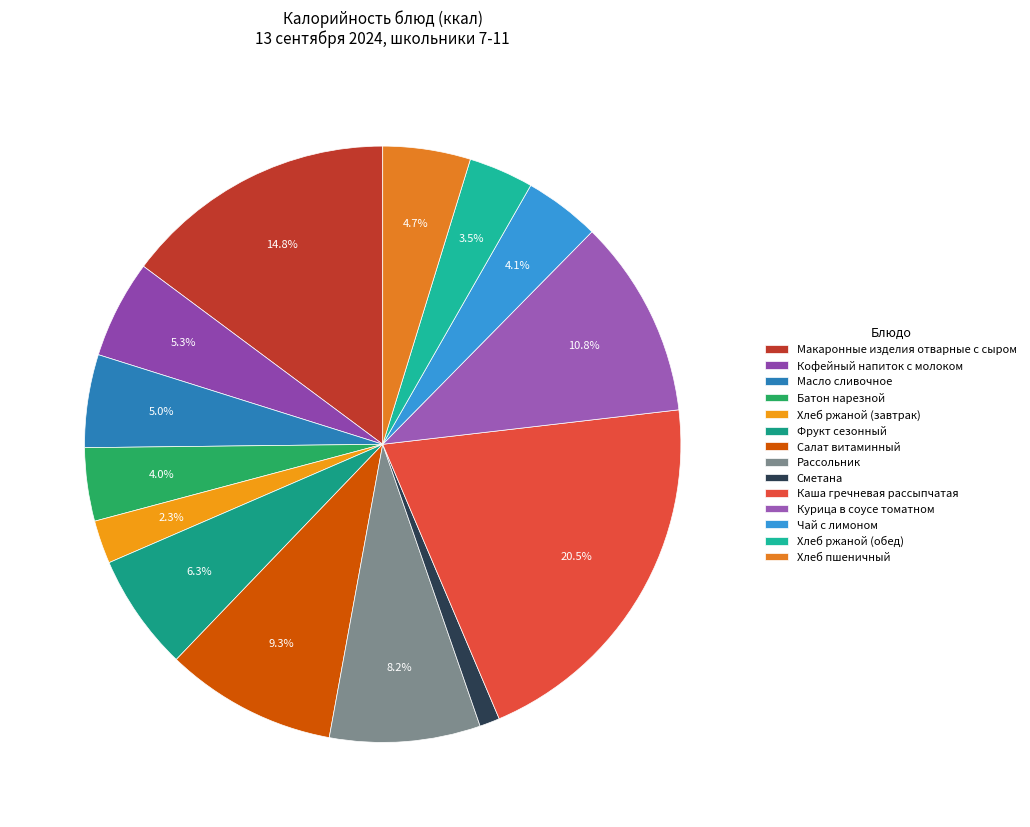

Approximately how many times larger is the value at Хлеб ржаной (завтрак) compared to Хлеб пшеничный?

0.5